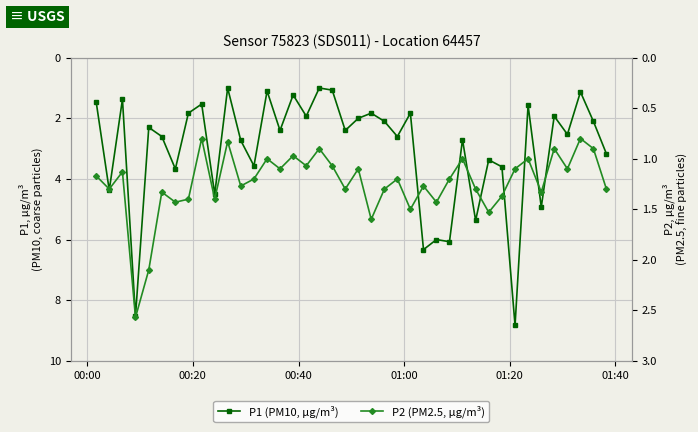

At how many categories does at least one series exceed 7?

2